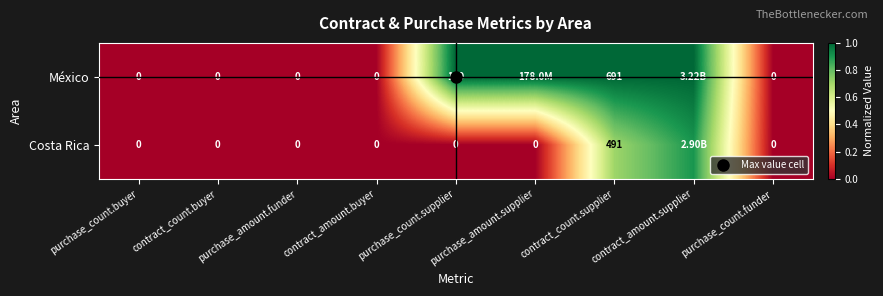

Is the value of Costa Rica at purchase_count.buyer greater than the value of México at purchase_count.supplier?

No